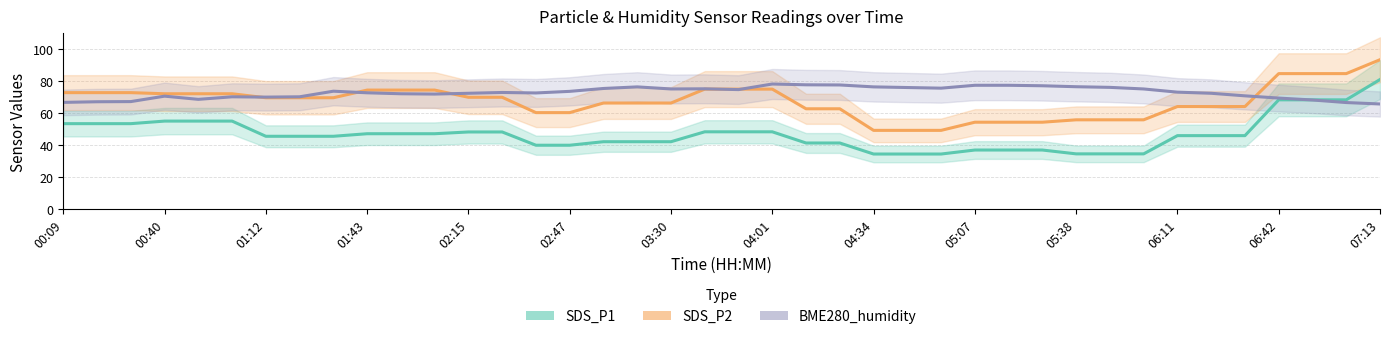

Where is BME280_humidity nearest to the value 72?

06:11